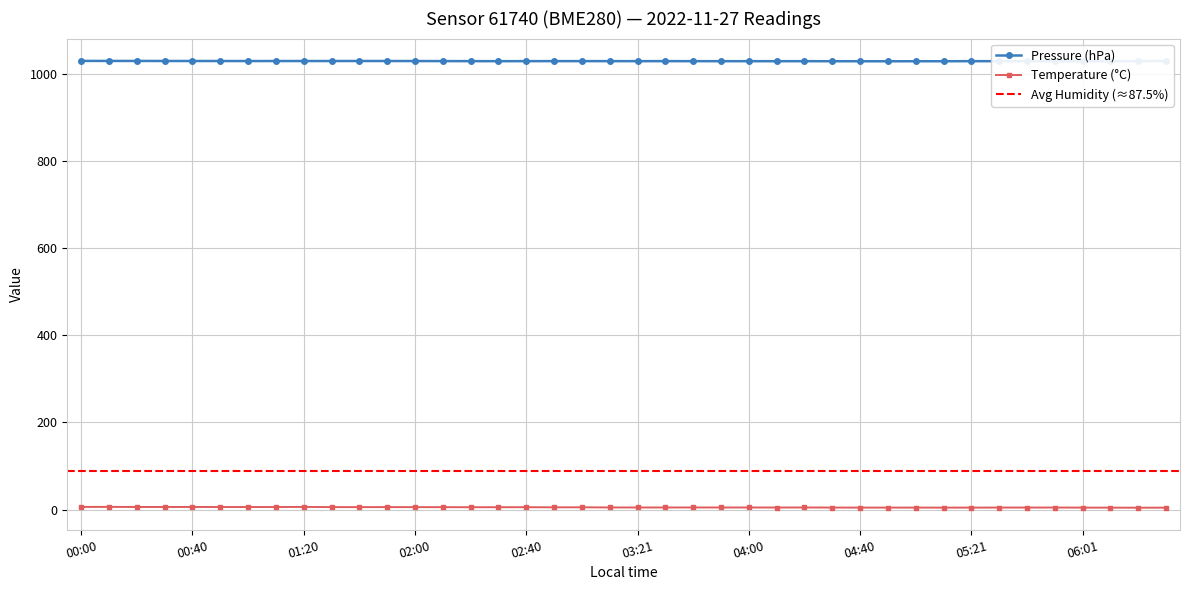

True or false: temperature and pressure intersect in this chart.

False